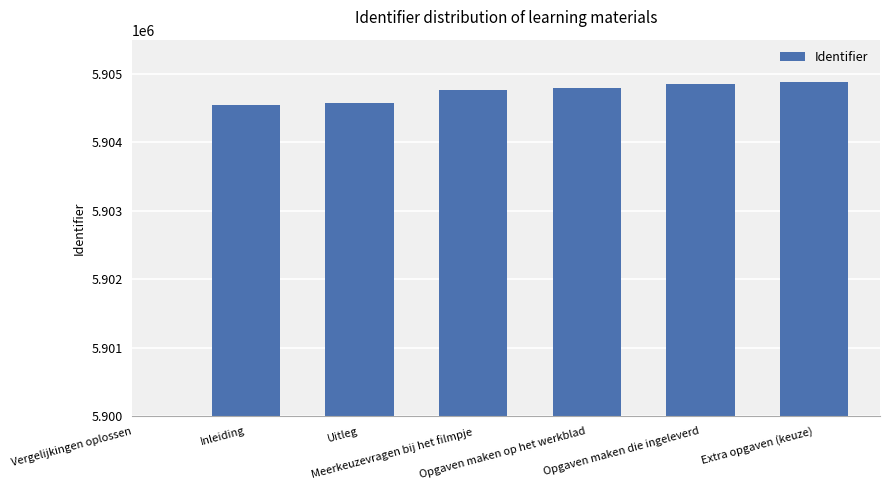

What is the sum of all values?

35428416